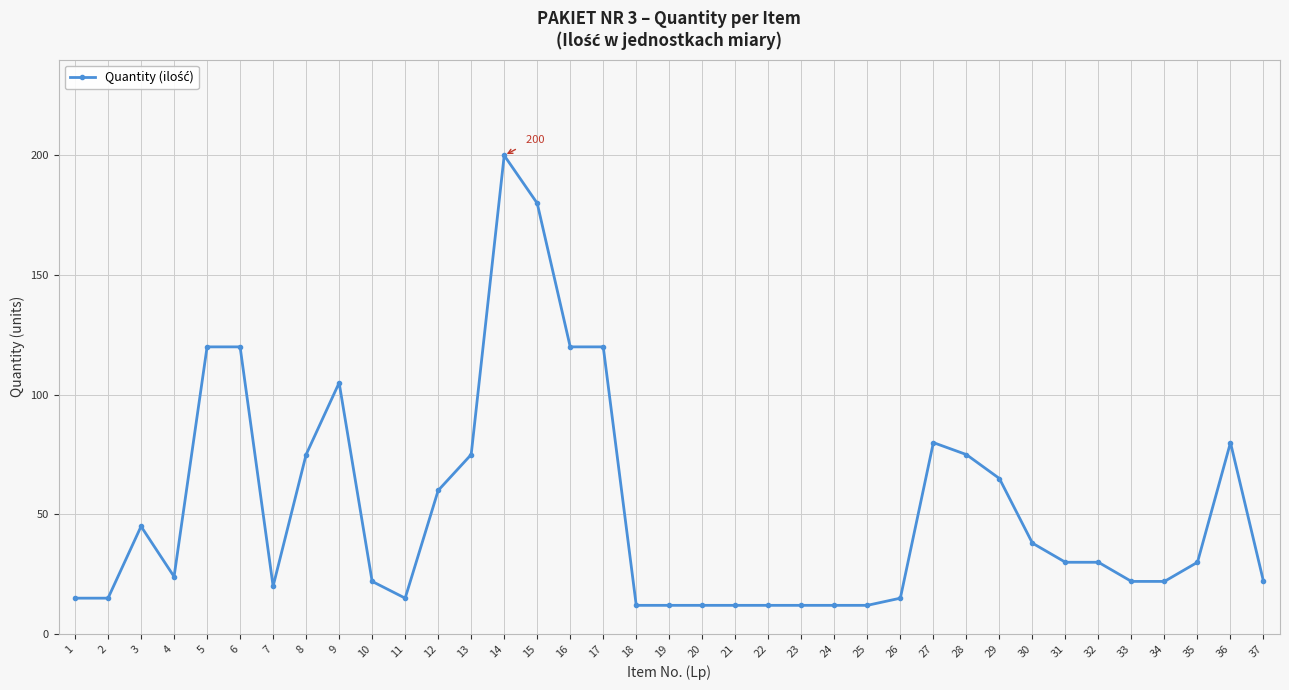

Where is the first local maximum?

3